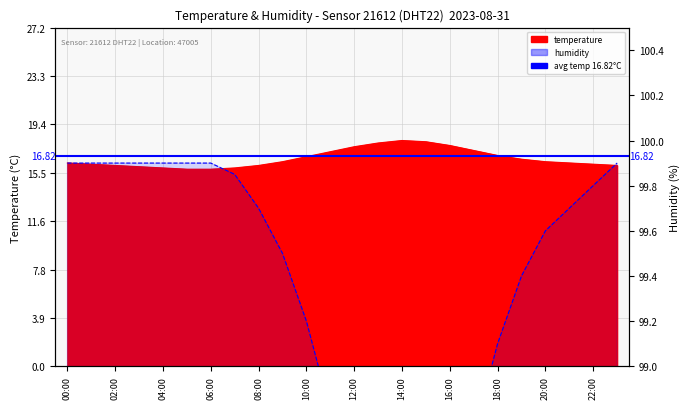

Between 05:00 and 20:00, which series saw the biggest shift?

temperature